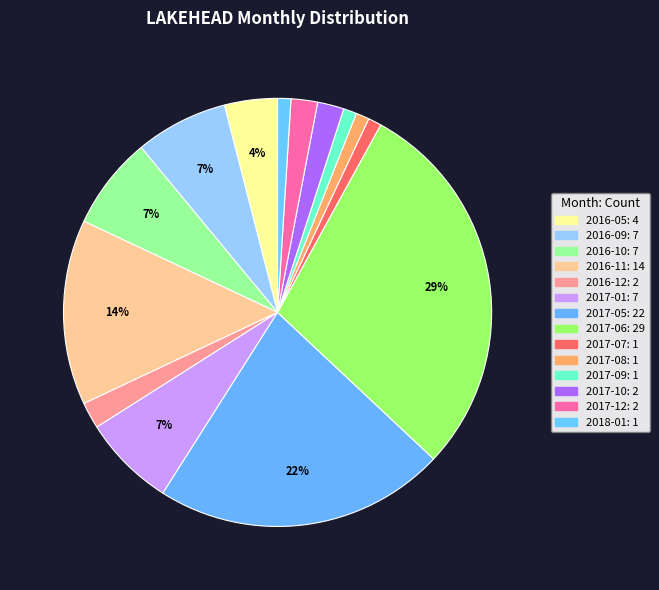

How many slices are in this pie chart?

14